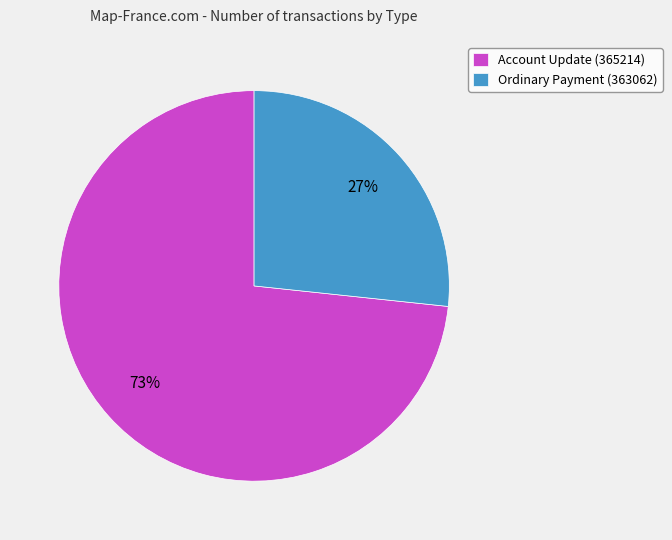

Combined, do Account Update (365214) and Ordinary Payment (363062) account for over 50%?

Yes